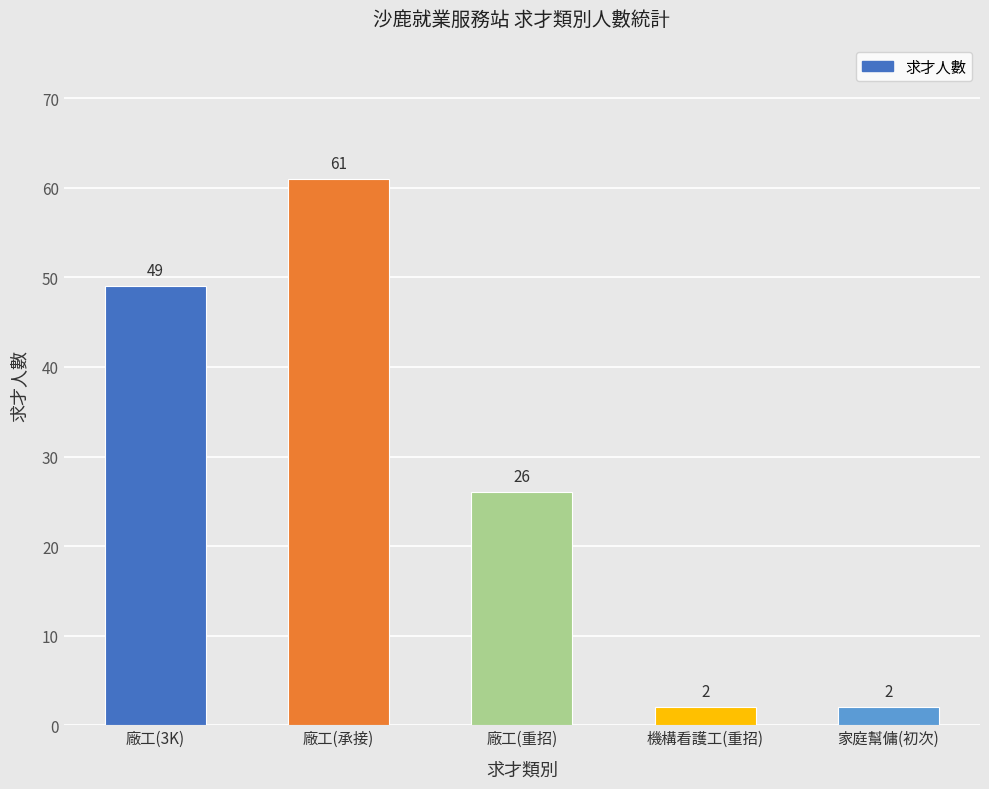

How many values are below 26?

2